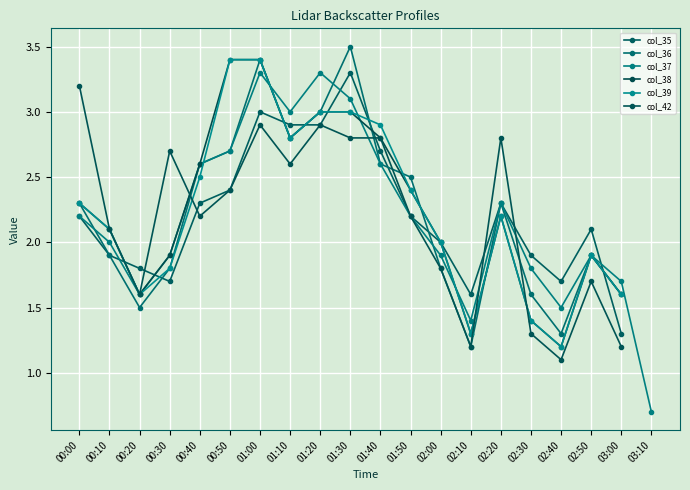

How many interior local peaks does the col_39 series have?

2